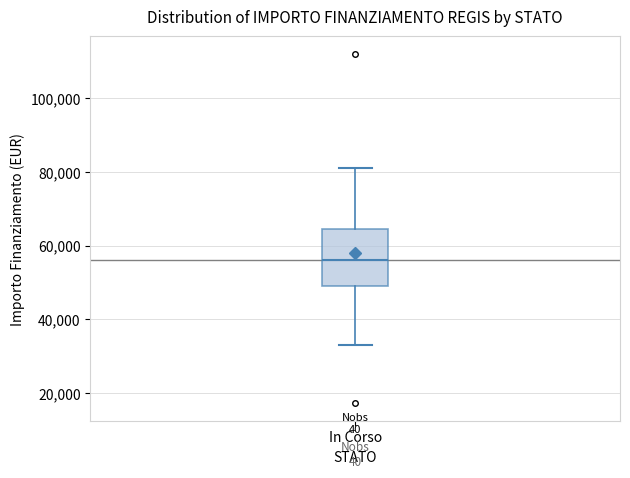

Transcribe this box plot: give where the median line is, the range the box spans, and where the two whiskers end, as read against the y-axis. The values are not printed on the chart, so give them approximately, as read against the axis.

median 56000, box 50000 to 64000, whiskers 32000 to 80000